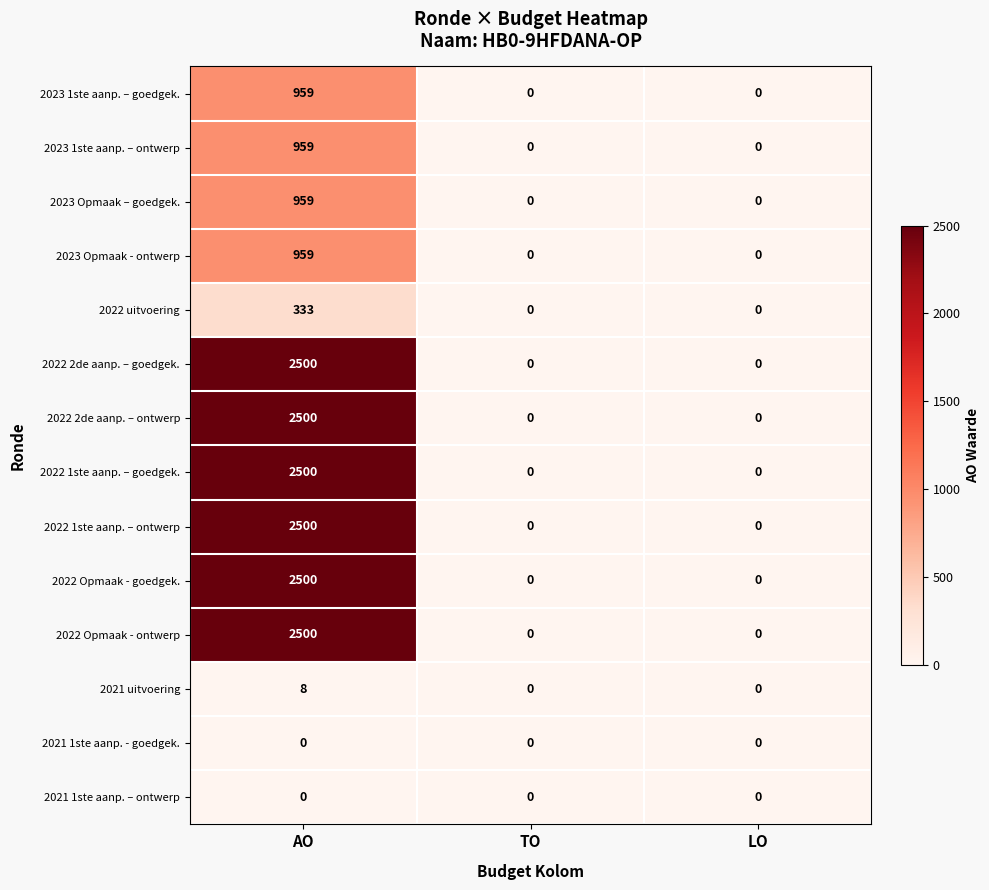

What is the spread (max minus min) of values at AO?

2500